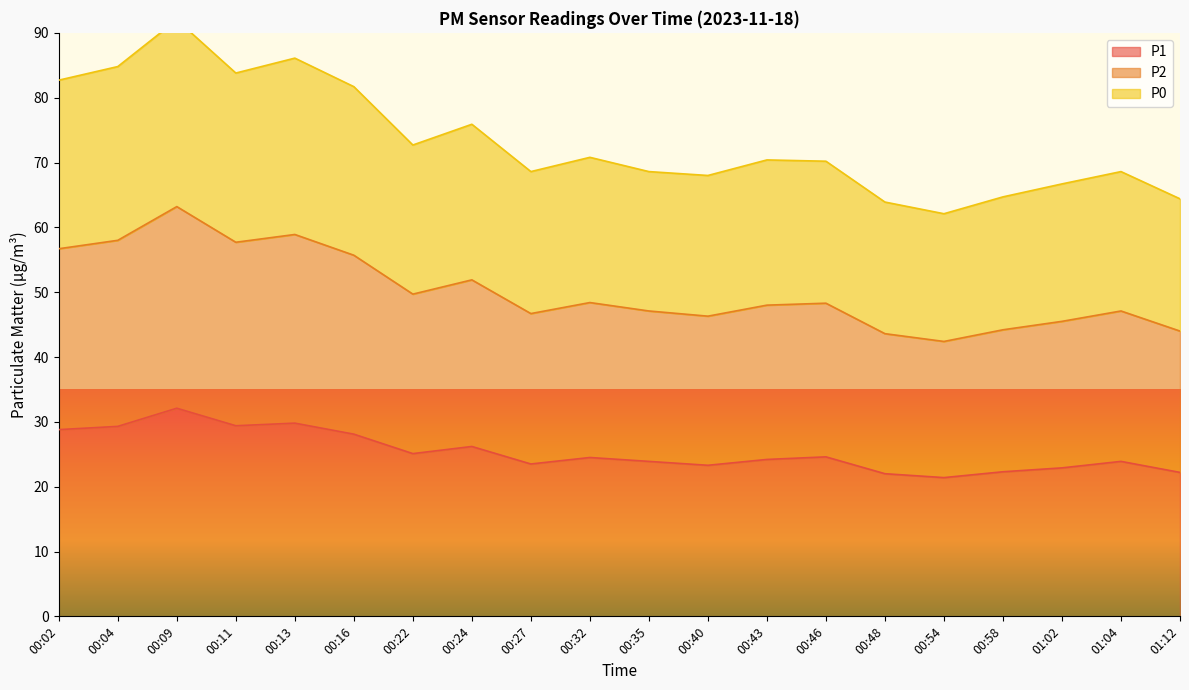

The value of P1 at 00:11 is 29.4. True or false?

True